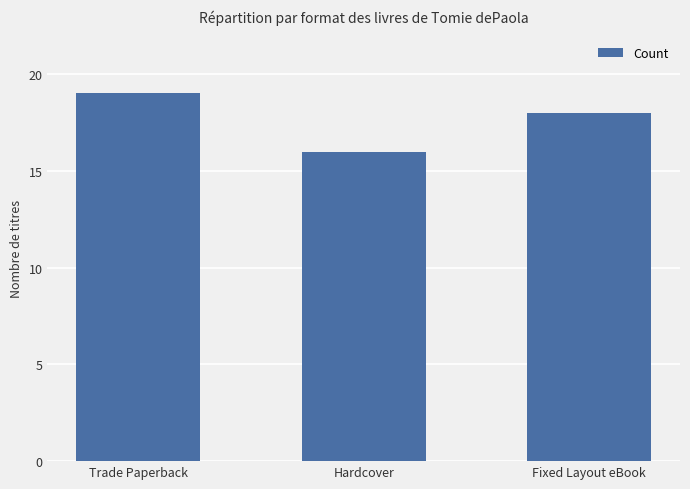

Between Fixed Layout eBook and Trade Paperback, which is larger?

Trade Paperback